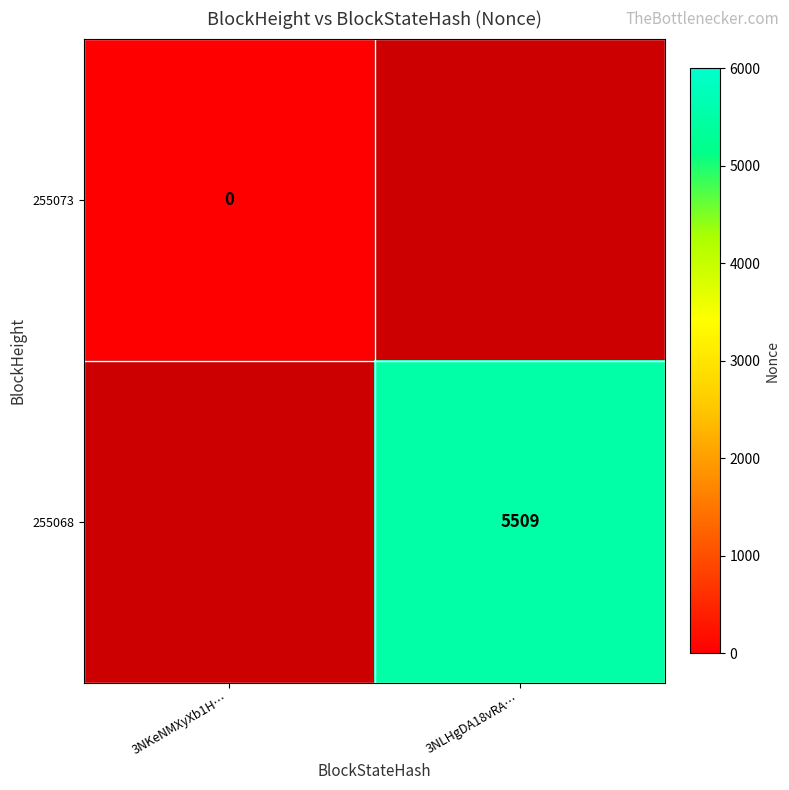

How many categories are shown in the chart?

2